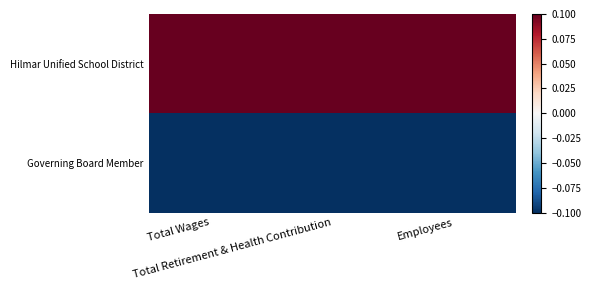

Which series has the widest spread of values?

Hilmar Unified School District